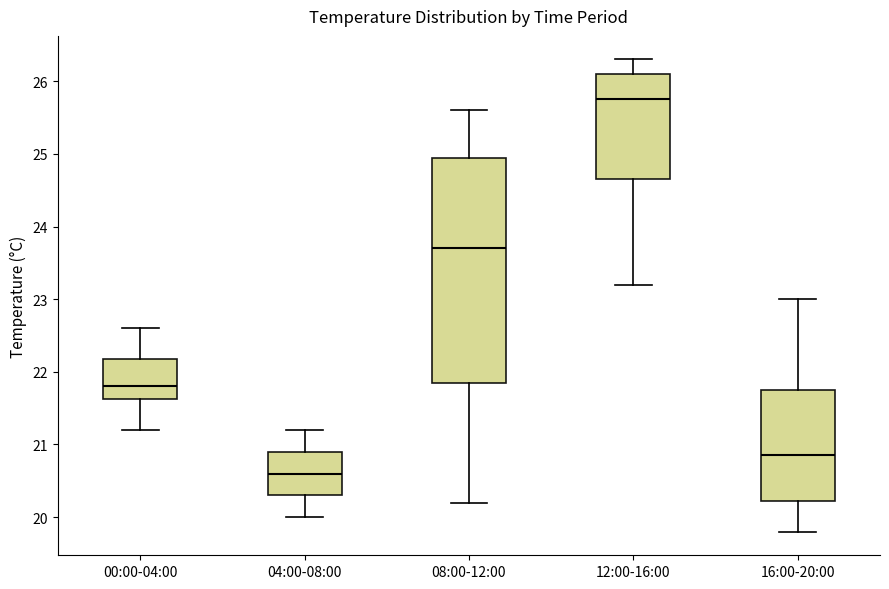

Reading left to right, transcribe this box plot: for each box, give where its median line is, the range the box spans, and where its two whiskers end, as read against the y-axis. The values are not printed on the chart, so give them approximately, as read against the axis.

00:00-04:00: median 21.8, box 21.6 to 22.2, whiskers 21.2 to 22.6
04:00-08:00: median 20.6, box 20.3 to 20.9, whiskers 20.0 to 21.2
08:00-12:00: median 23.7, box 21.9 to 25.0, whiskers 20.2 to 25.6
12:00-16:00: median 25.8, box 24.7 to 26.1, whiskers 23.2 to 26.3
16:00-20:00: median 20.9, box 20.2 to 21.8, whiskers 19.8 to 23.0